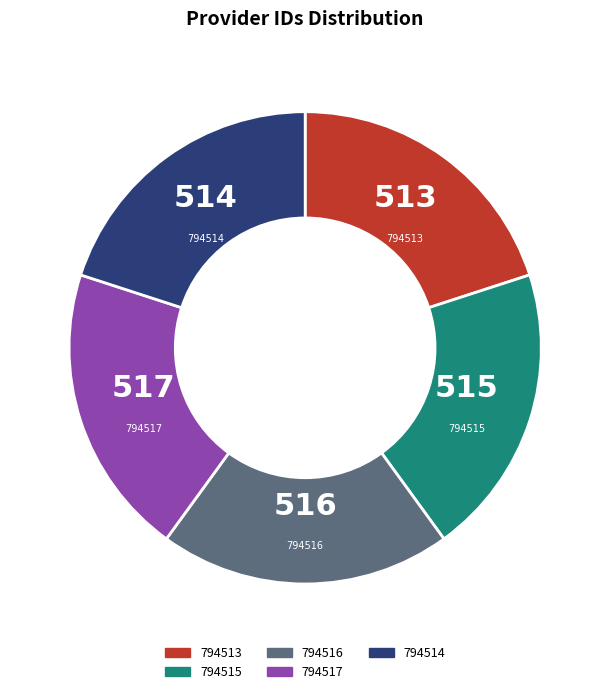

Is the sum of 794516 and 794514 greater than half?

No